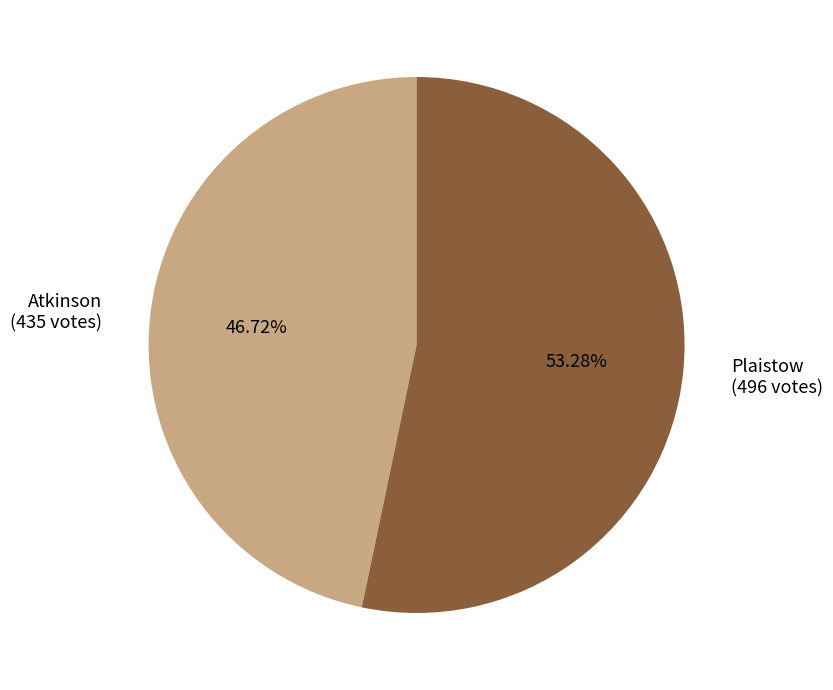

Approximately how many times larger is the value at Atkinson (435 votes) compared to Plaistow (496 votes)?

0.9